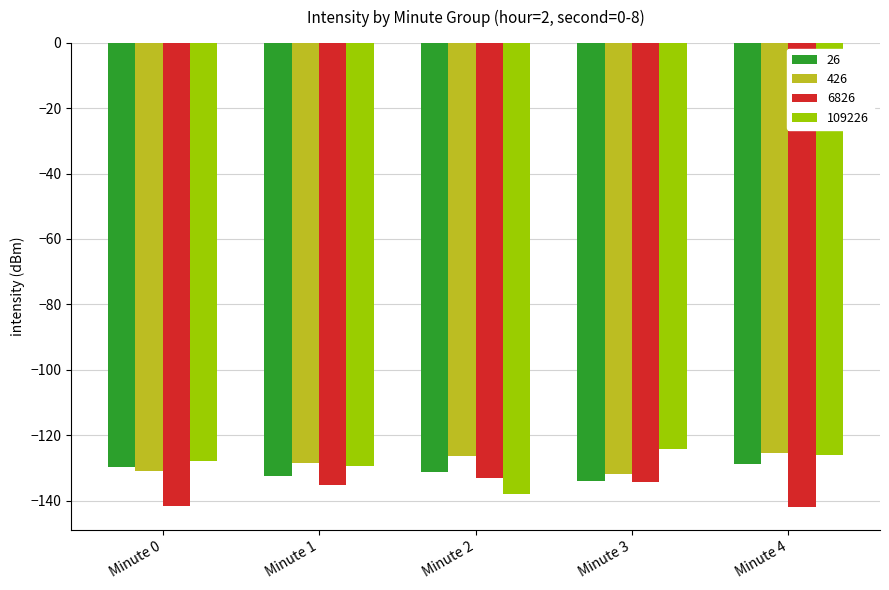

At which label does 6826 first exceed -135?

Minute 2